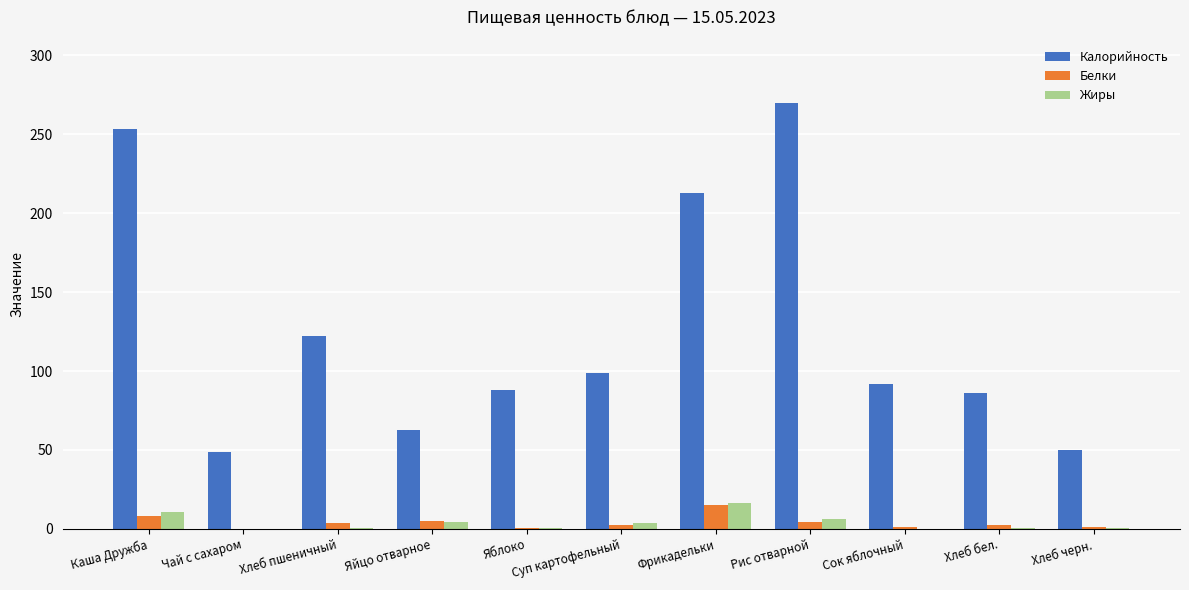

What is the sum of all Белки values?

44.1